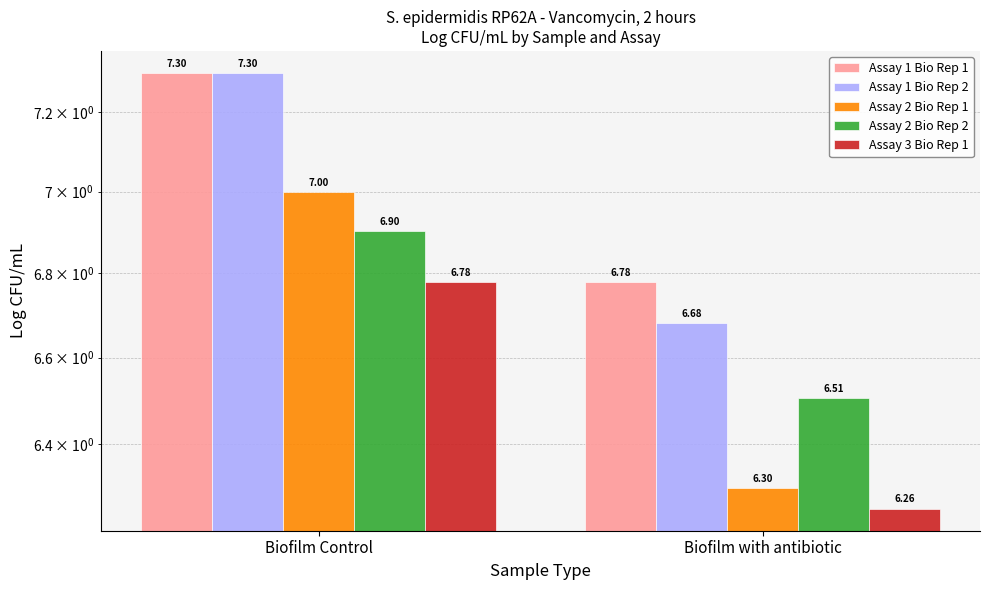

What is the difference between the Assay 1 Bio Rep 1 values at Biofilm with antibiotic and Biofilm Control?

0.5